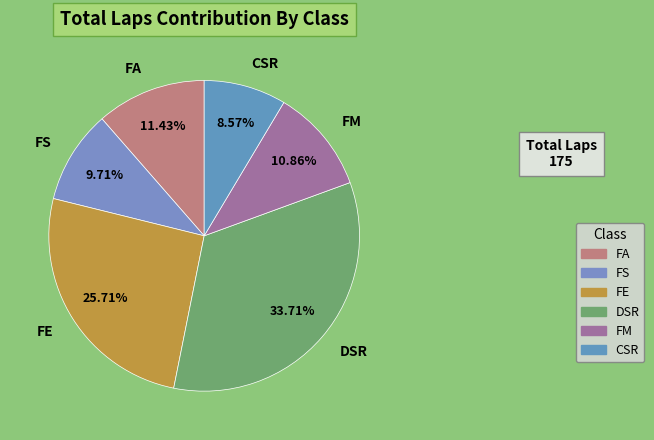

What is the largest slice in the pie chart?

DSR